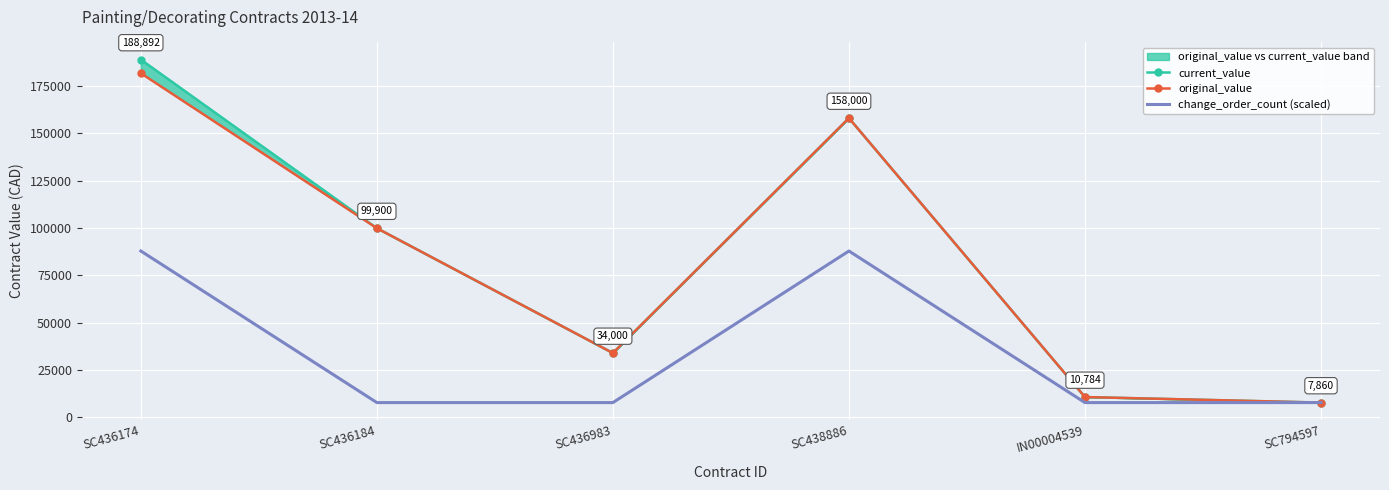

Reading left to right, transcribe all the data shown in this chart.

current_value: 188892.4	99900.0	34000.0	158000.0	10783.7	7860.0
original_value: 181697.7	99900.0	34000.0	158000.0	10783.7	7860.0
change_order_count (scaled): 87860.0	7860.0	7860.0	87860.0	7860.0	7860.0